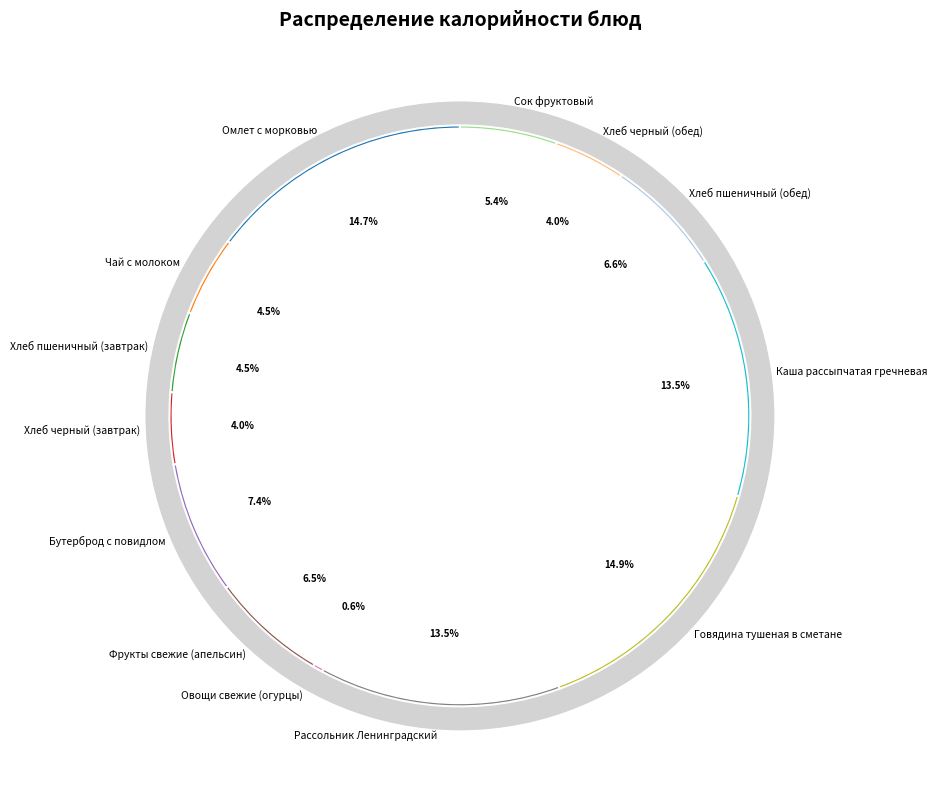

True or false: Хлеб черный (обед) accounts for 4% of the total.

True